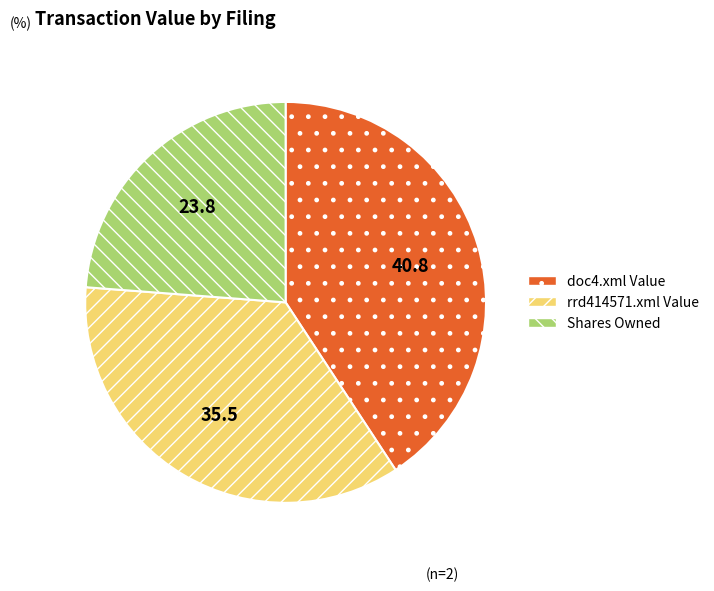

Which has a higher value, doc4.xml Value or rrd414571.xml Value?

doc4.xml Value